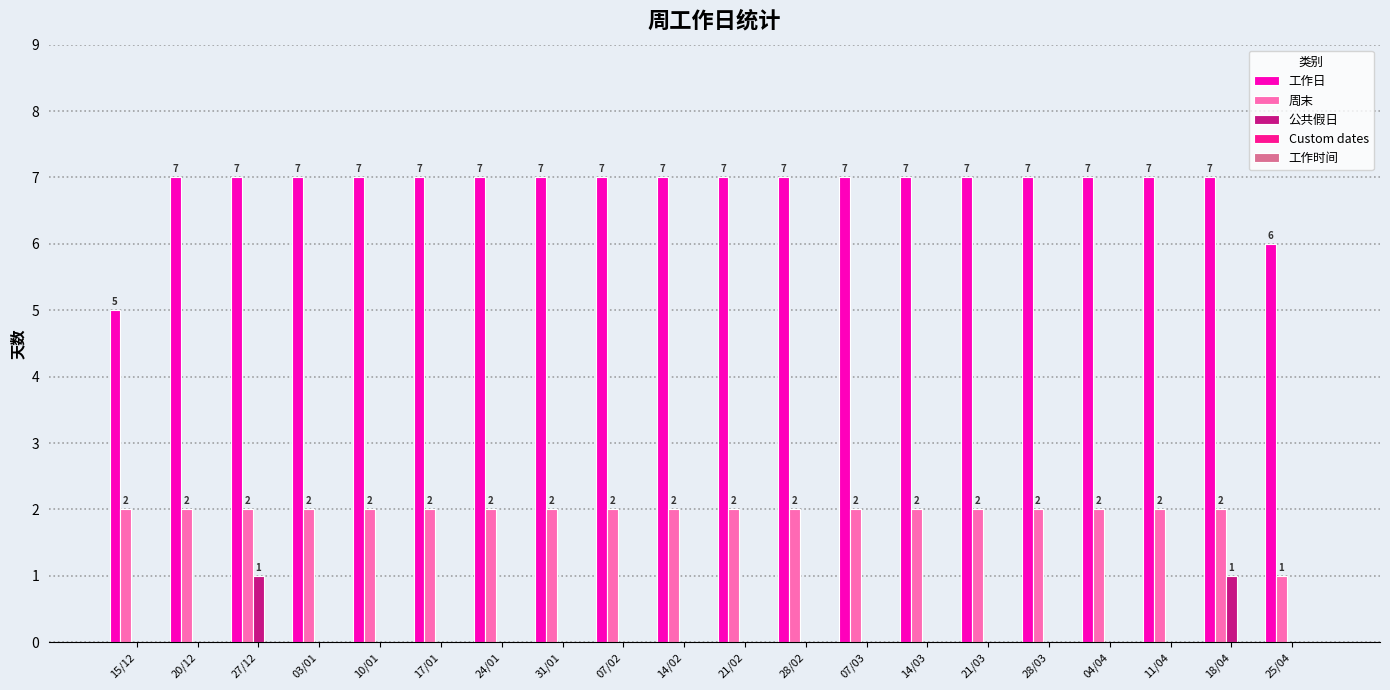

What is the total value across all series at 04/04?

9